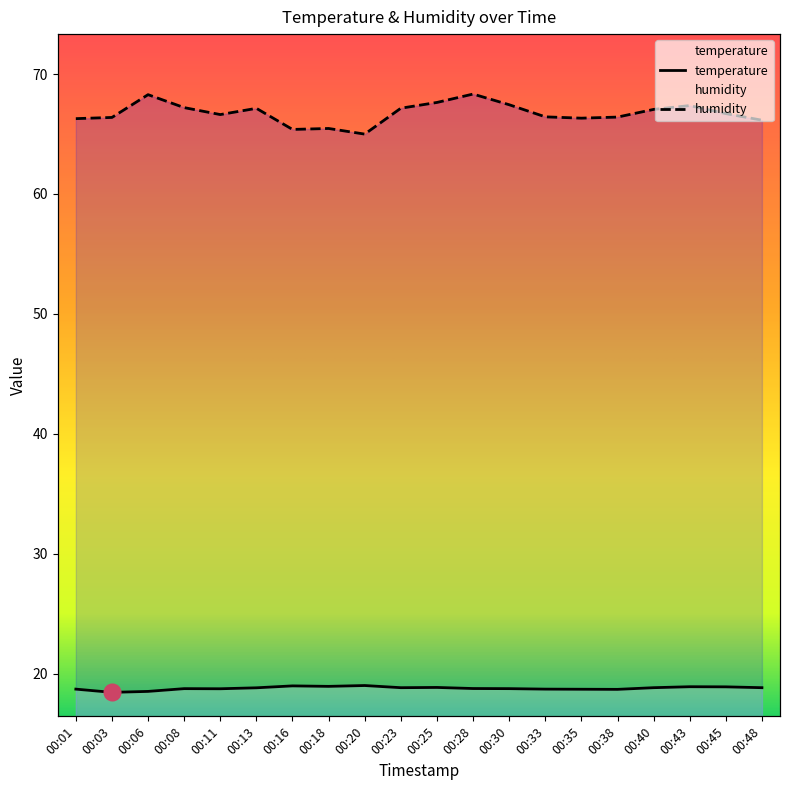

How many distinct data groups are displayed?

2